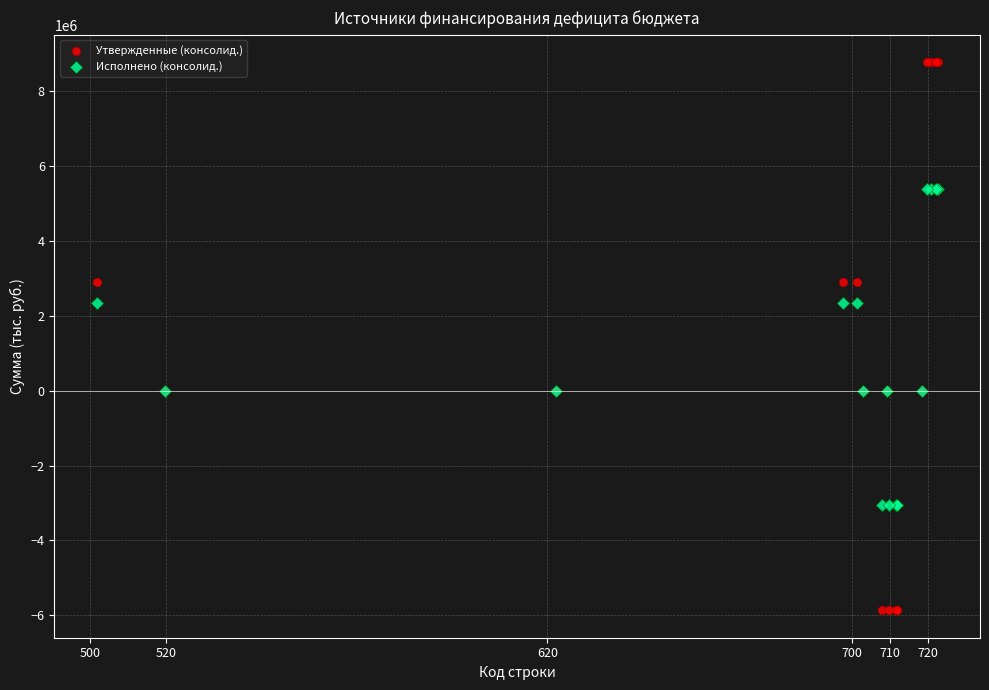

Which series contains the lowest Y value?

Утвержденные (консолид.)